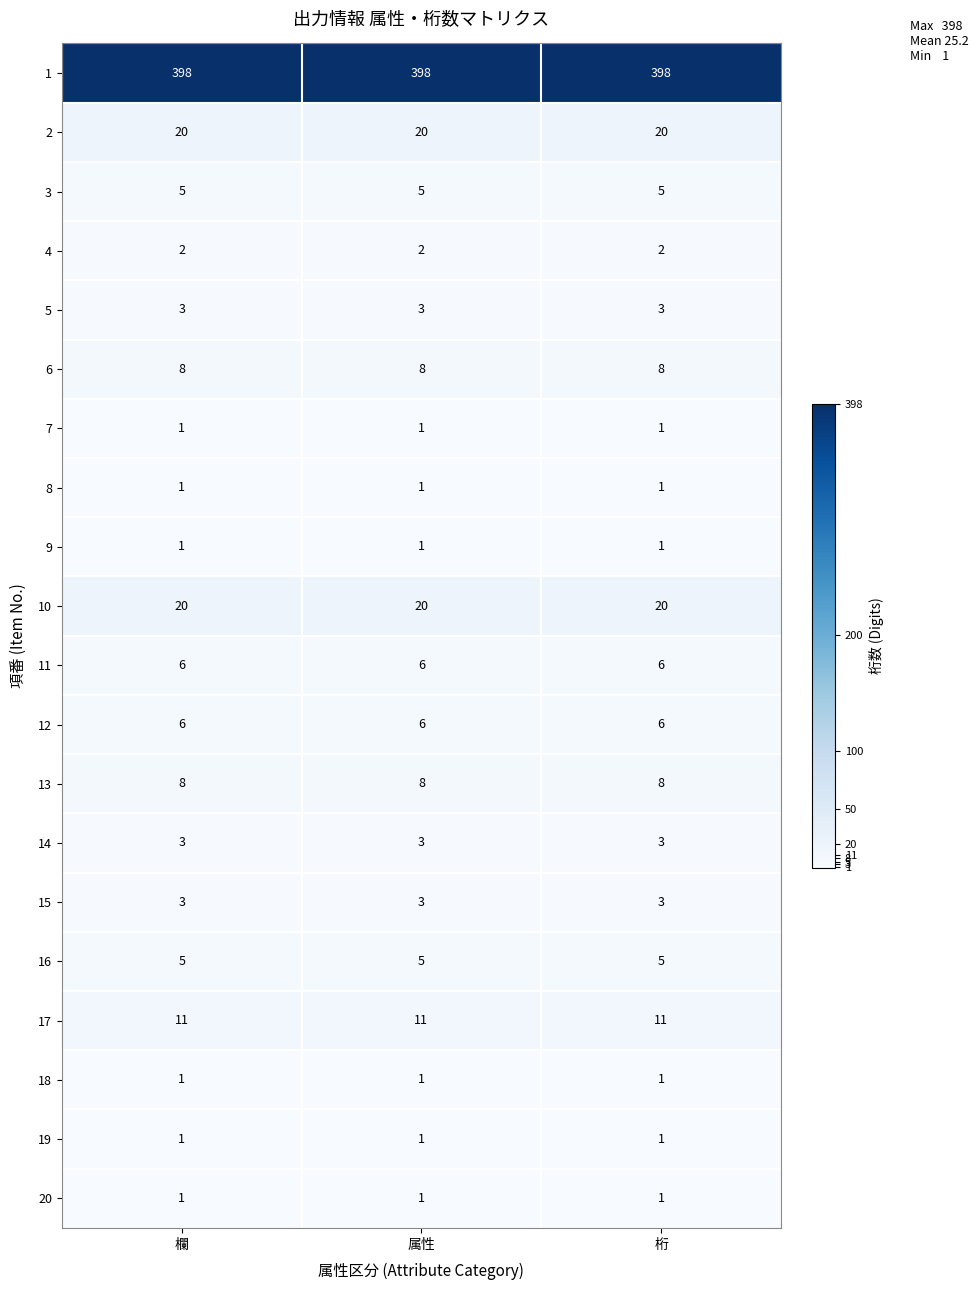

What is the sum of all 7 values?

3